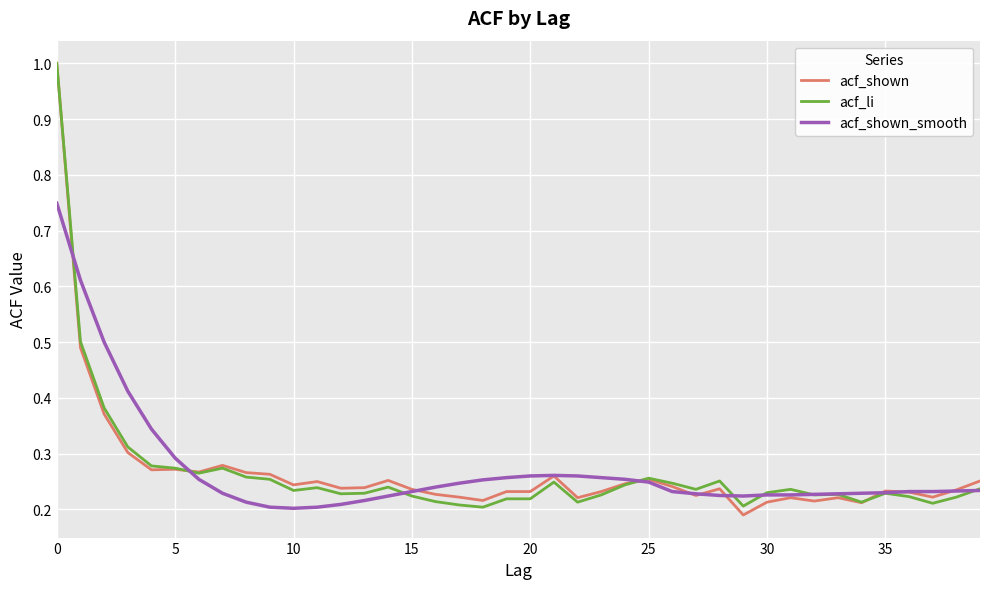

What is the highest value of the acf_li series?

1.0